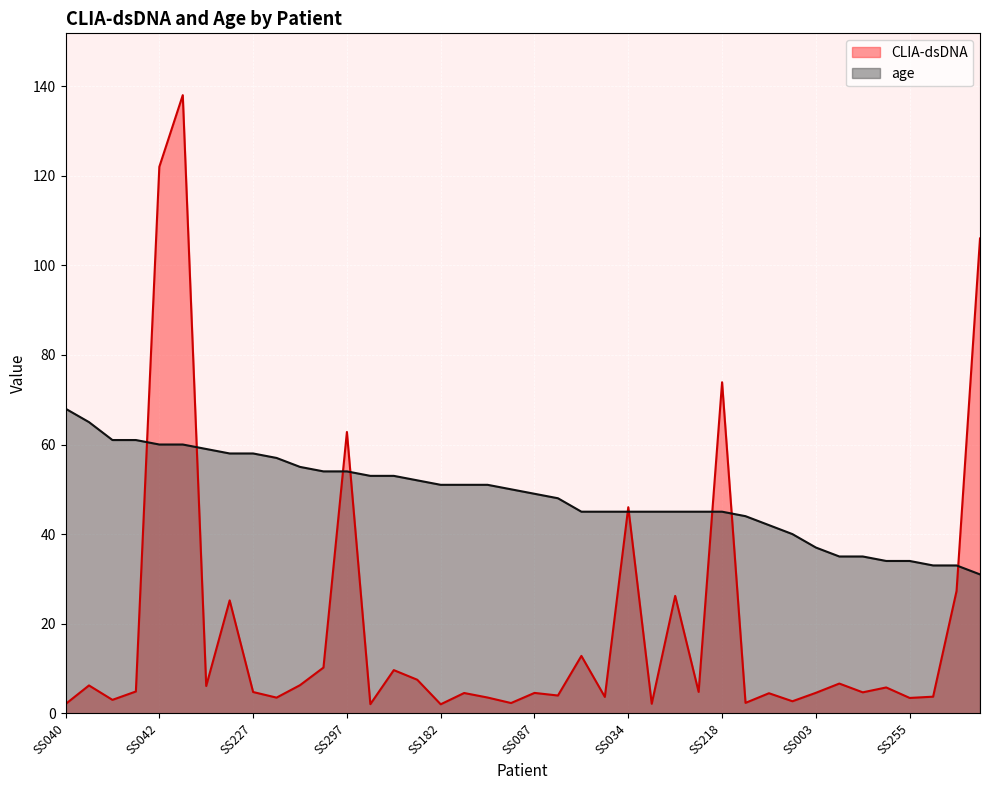

Rank the series by their average value, from highest to lowest.

age, CLIA-dsDNA